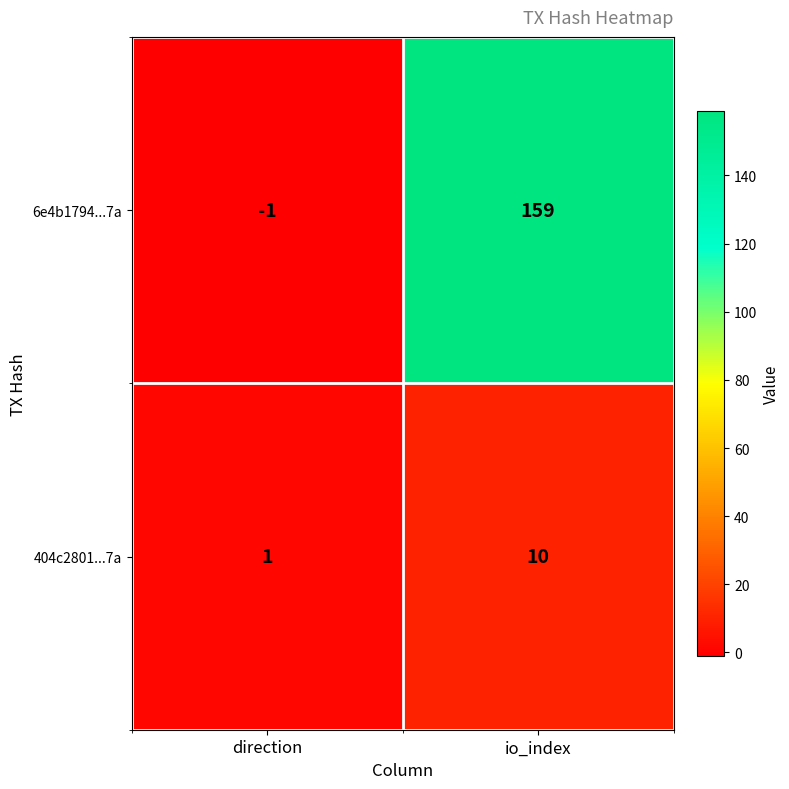

What is the maximum value shown in the chart?

159